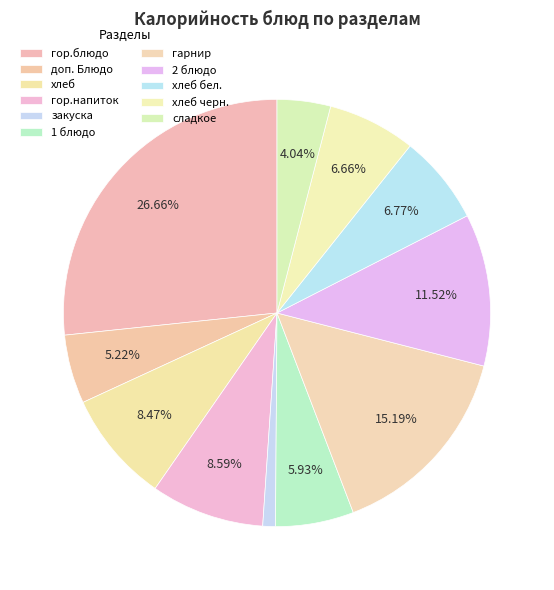

True or false: доп. Блюдо accounts for 5% of the total.

True